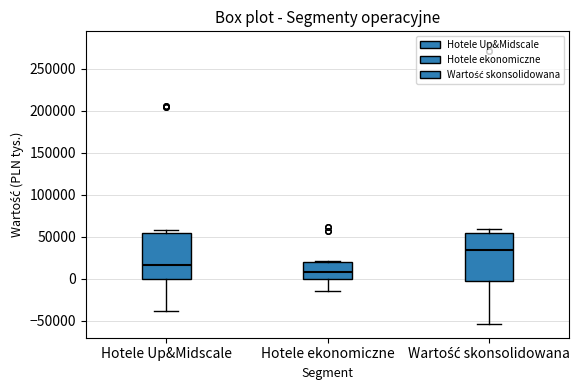

Which box's median line is the highest?

Wartość skonsolidowana